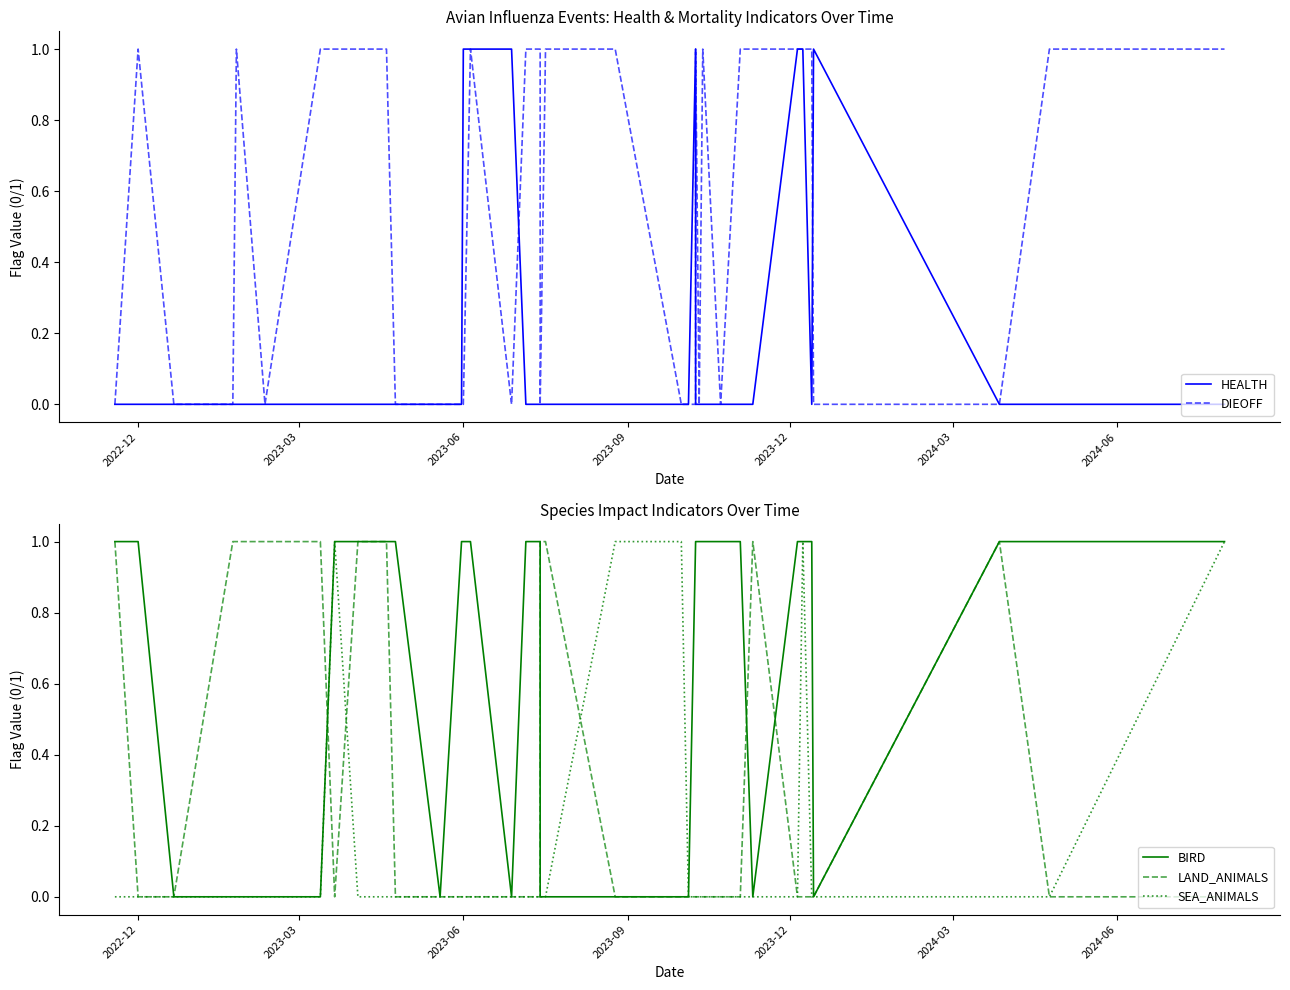

Count the number of categories in the chart.

39